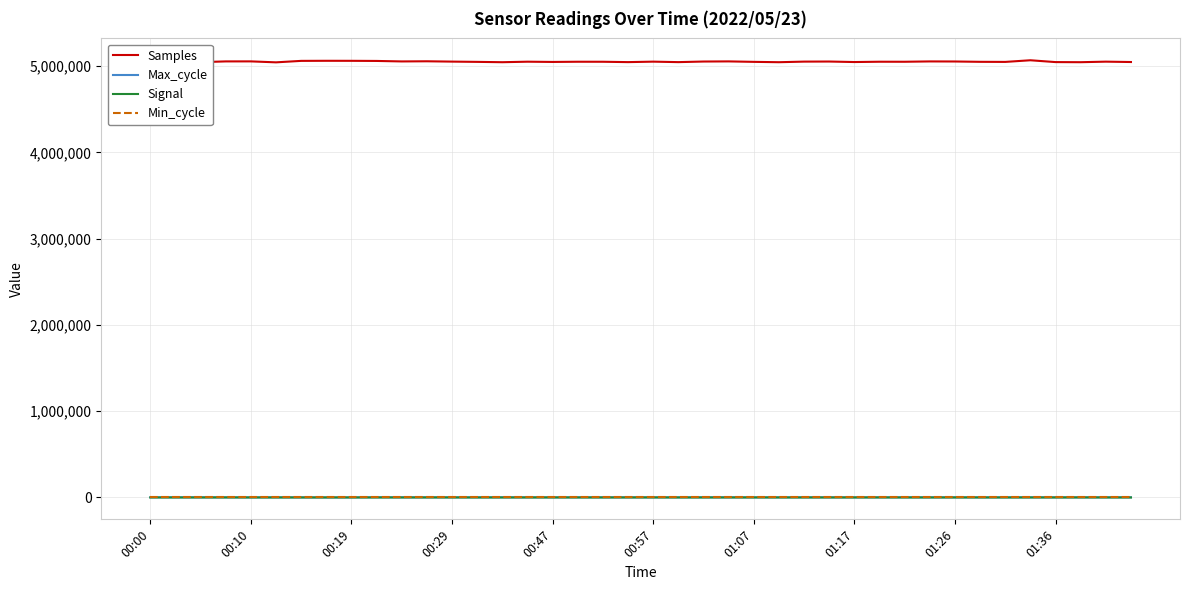

True or false: Min_cycle and Samples cross at least once.

False